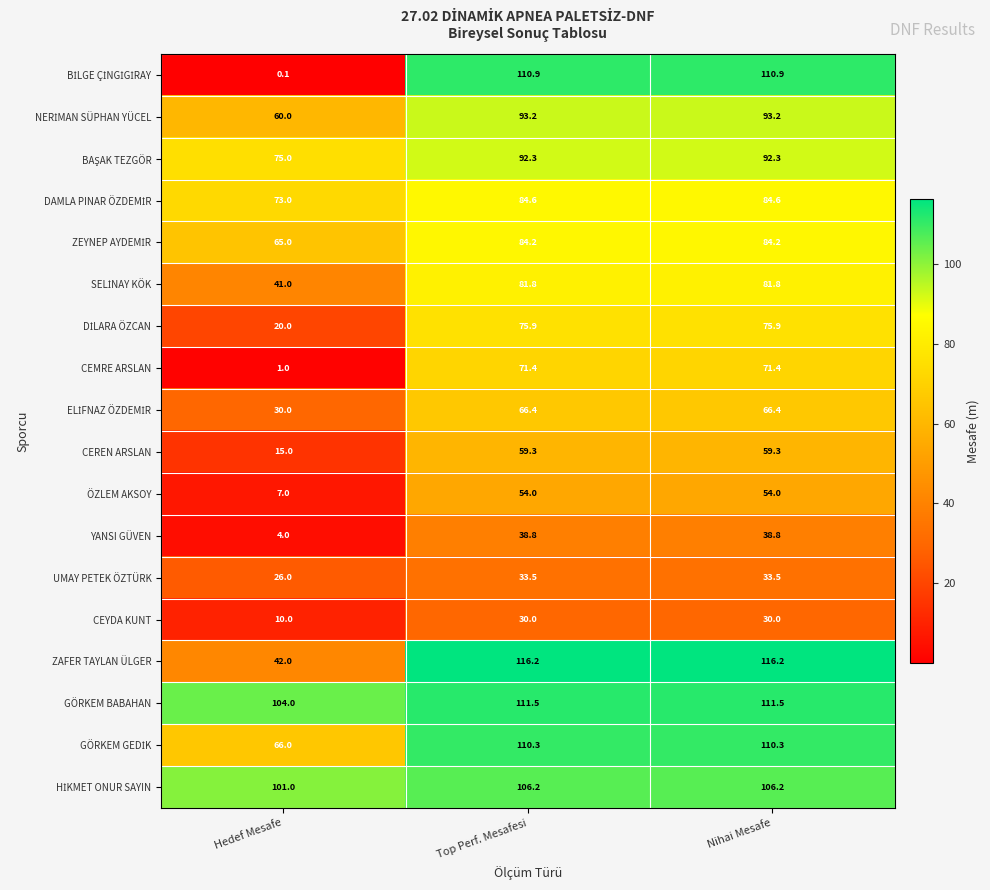

What is the average value of the UMAY PETEK ÖZTÜRK series?

31.0